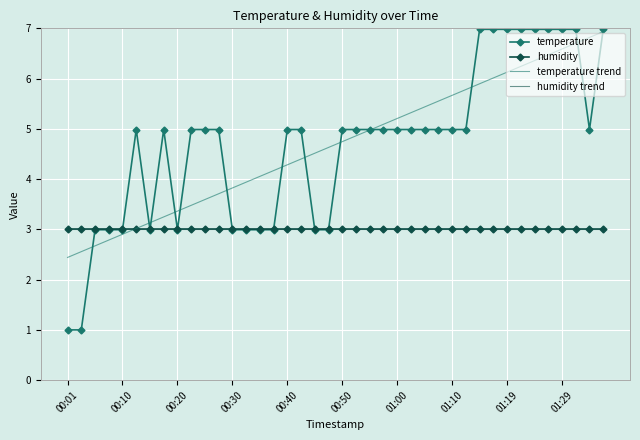

After their last crossing, which series has the higher values: humidity trend or temperature?

temperature